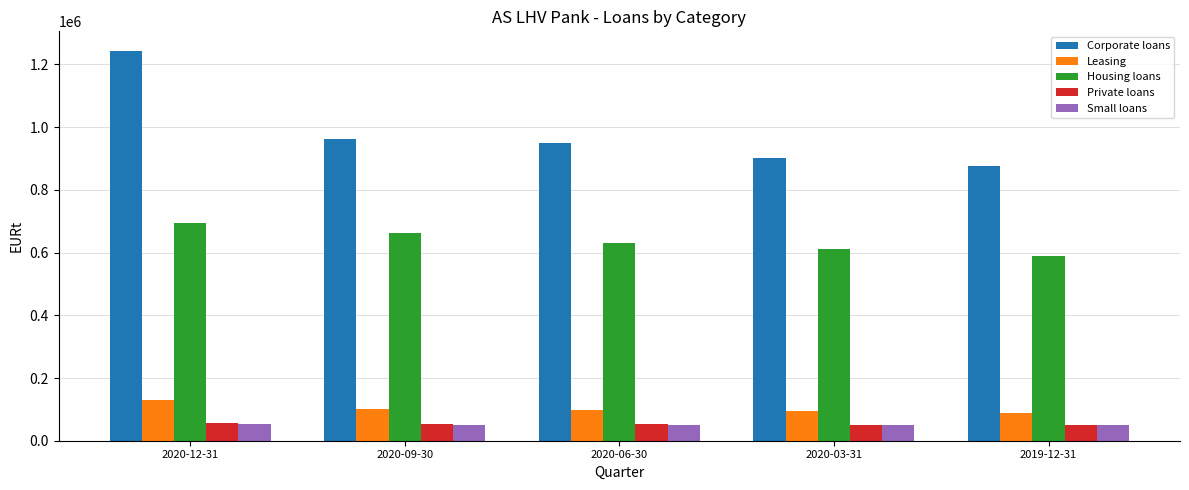

What is the label of the 1st bar from the right?

2019-12-31